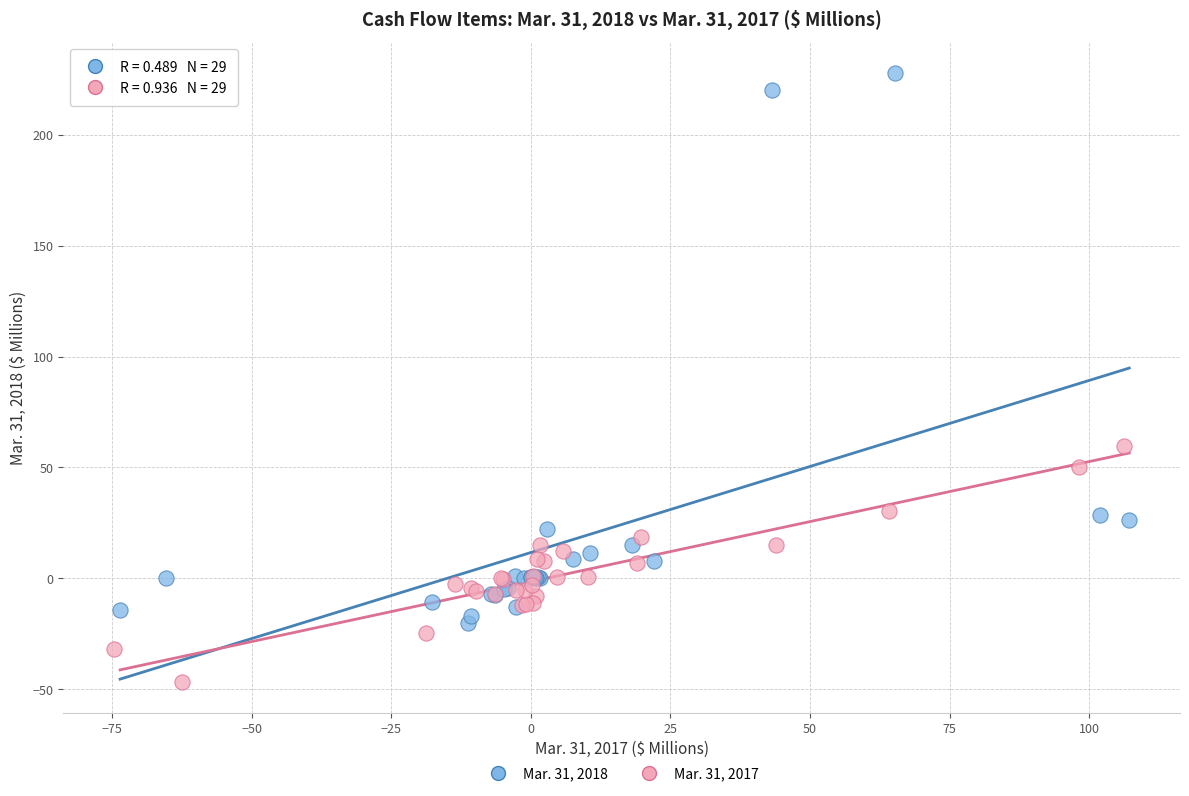

Which series has the widest spread of Y values?

Mar. 31, 2018